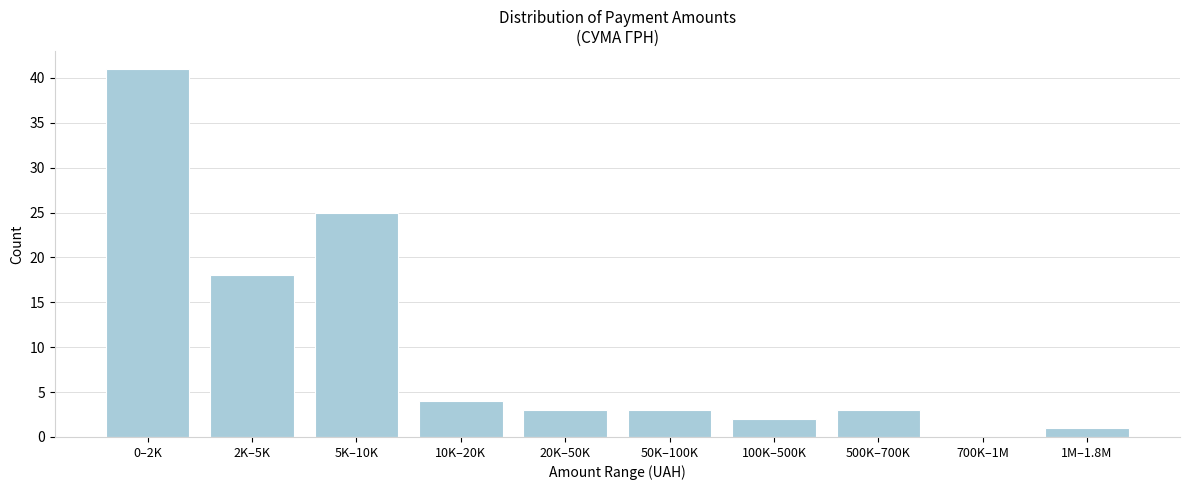

Reading left to right, extract all data points from this chart.

0–2K=41	2K–5K=18	5K–10K=25	10K–20K=4	20K–50K=3	50K–100K=3	100K–500K=2	500K–700K=3	700K–1M=0	1M–1.8M=1